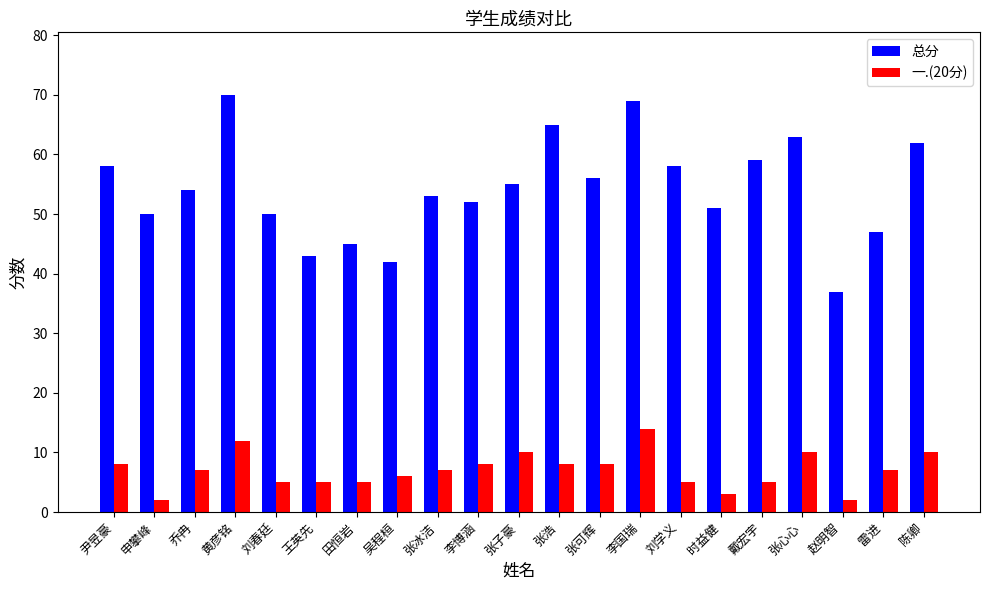

Between 张可辉 and 李国瑞, which series saw the biggest shift?

总分